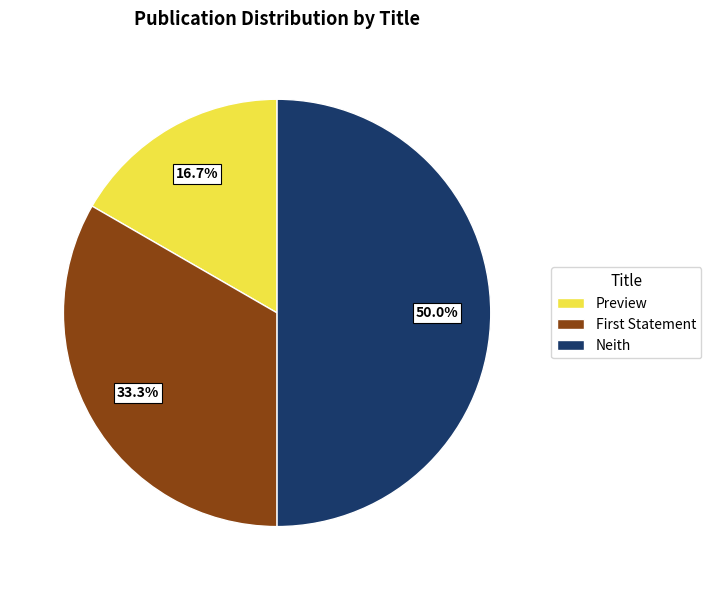

To the nearest percent, what percentage of the pie is Preview?

17%